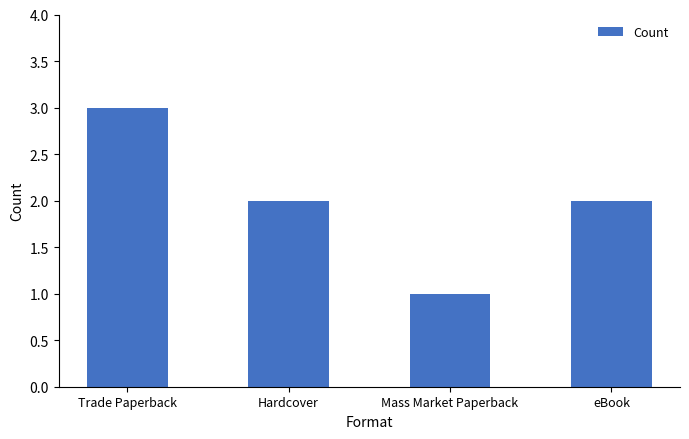

What is the difference between the values at eBook and Mass Market Paperback?

1